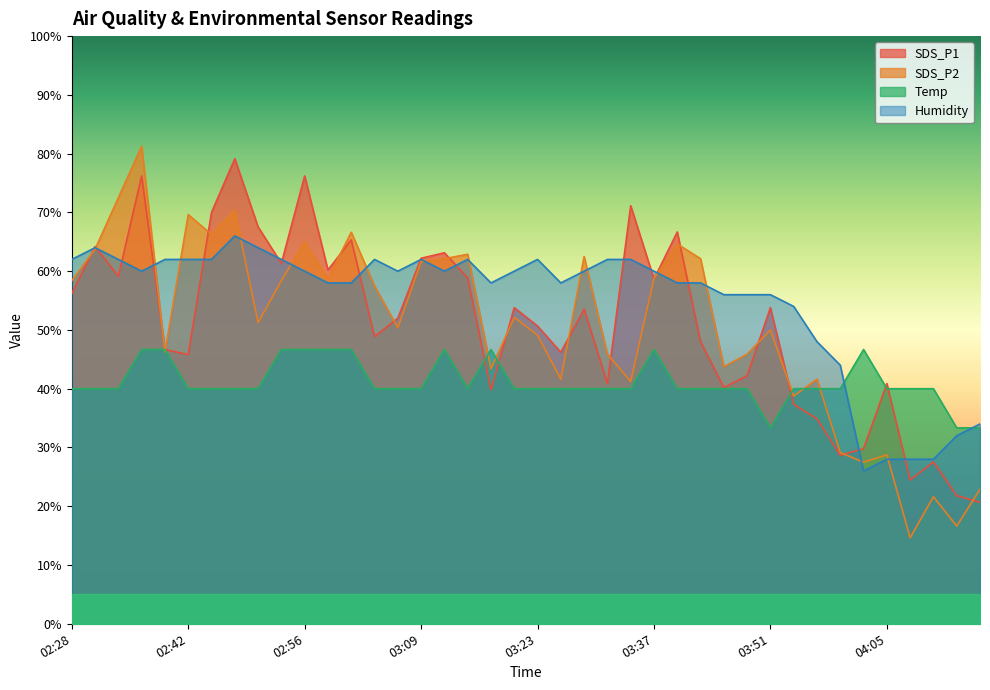

What is the sum of the Humidity values at 03:34 and 02:58?

120.0